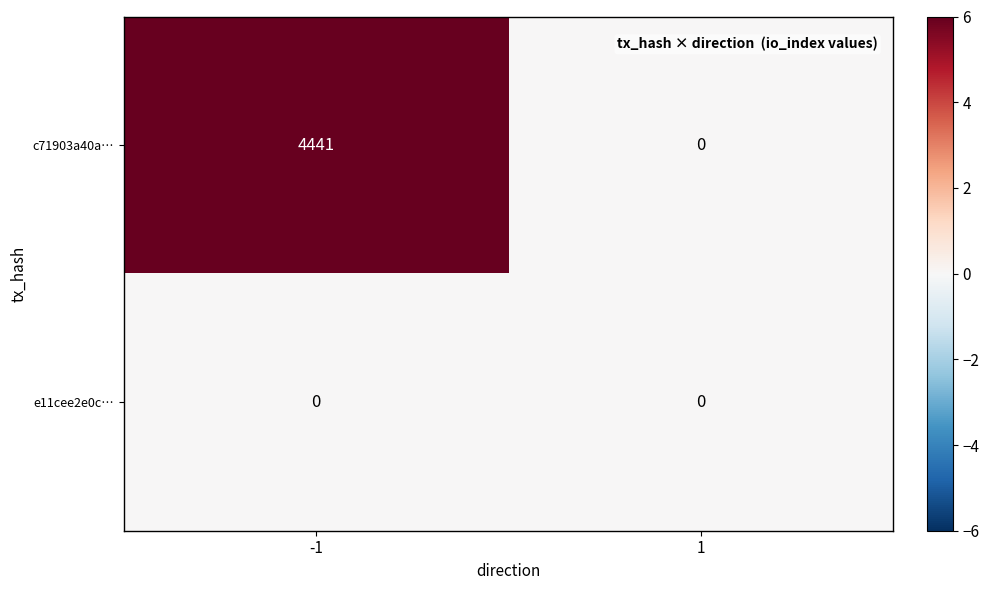

What is the sum of all c71903a40a… values?

4441